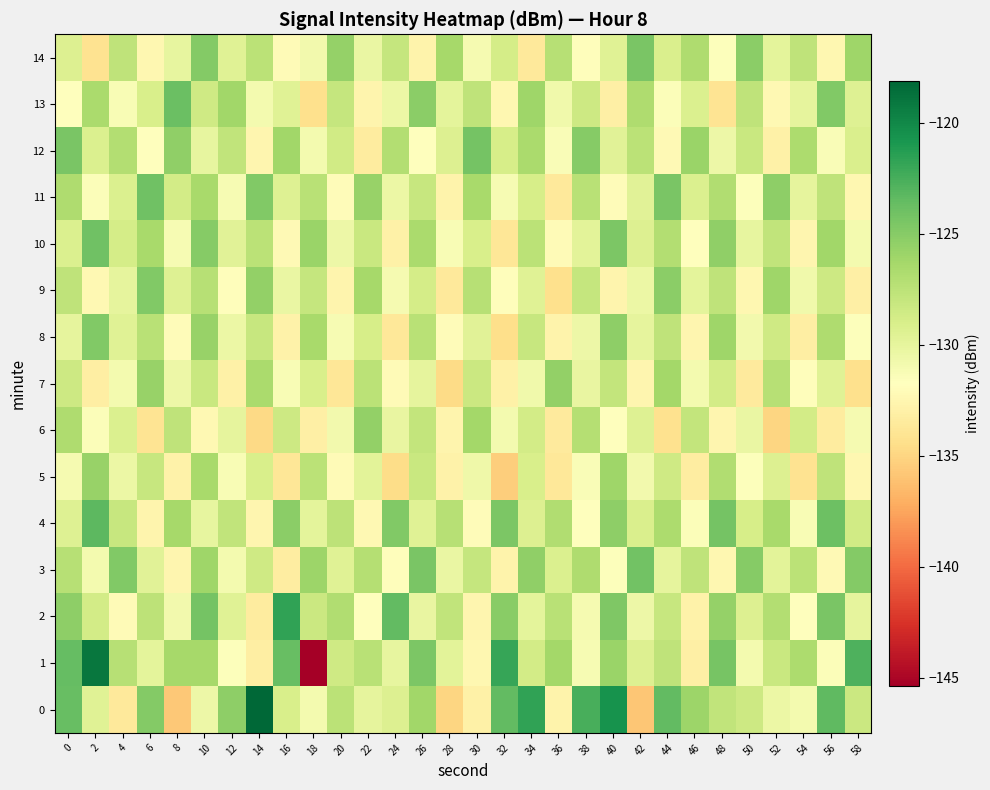

Between 12 and 50, which series saw the biggest shift?

3